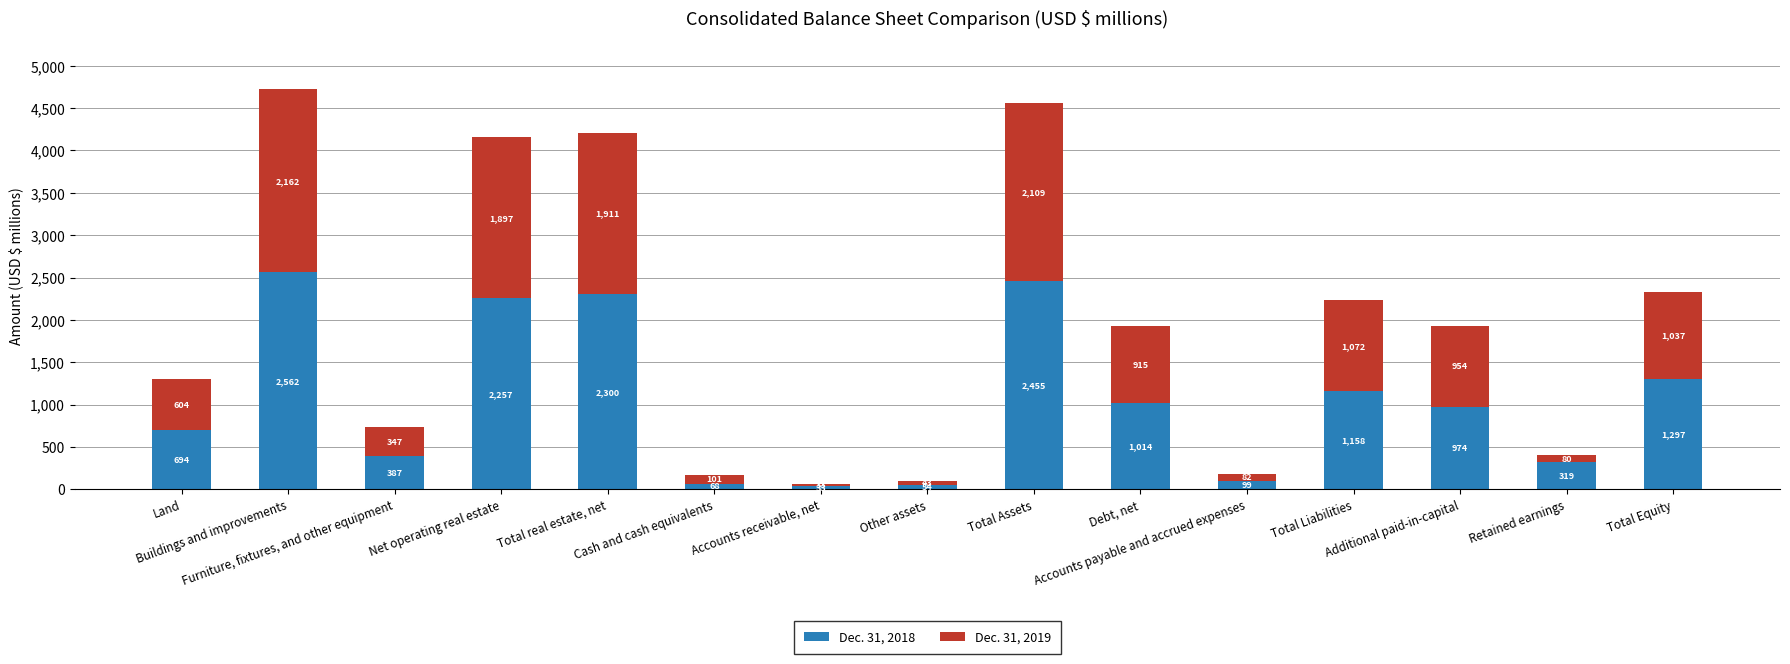

What is the difference between the maximum and minimum values in the Dec. 31, 2018 series?

2529